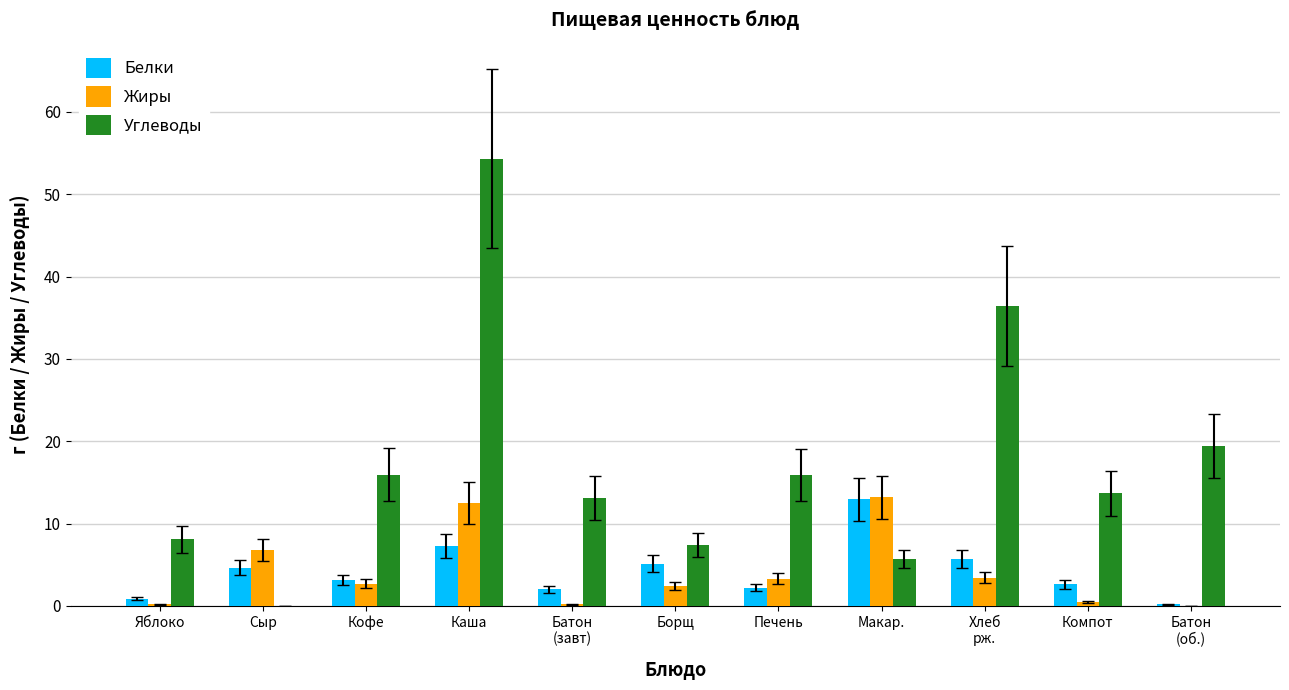

What is the sum of all Белки values?

46.9